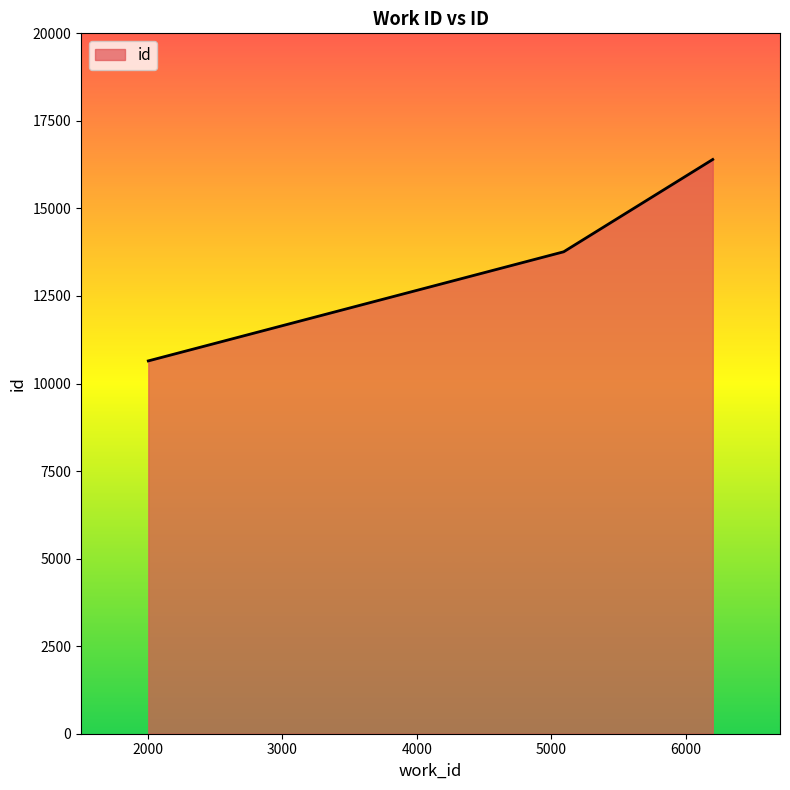

What is the difference between the maximum and minimum values?

5752